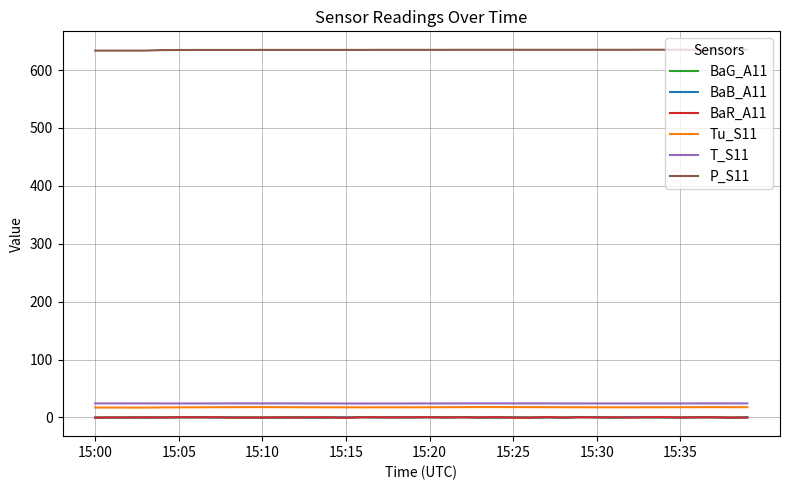

True or false: BaG_A11 and P_S11 intersect in this chart.

False